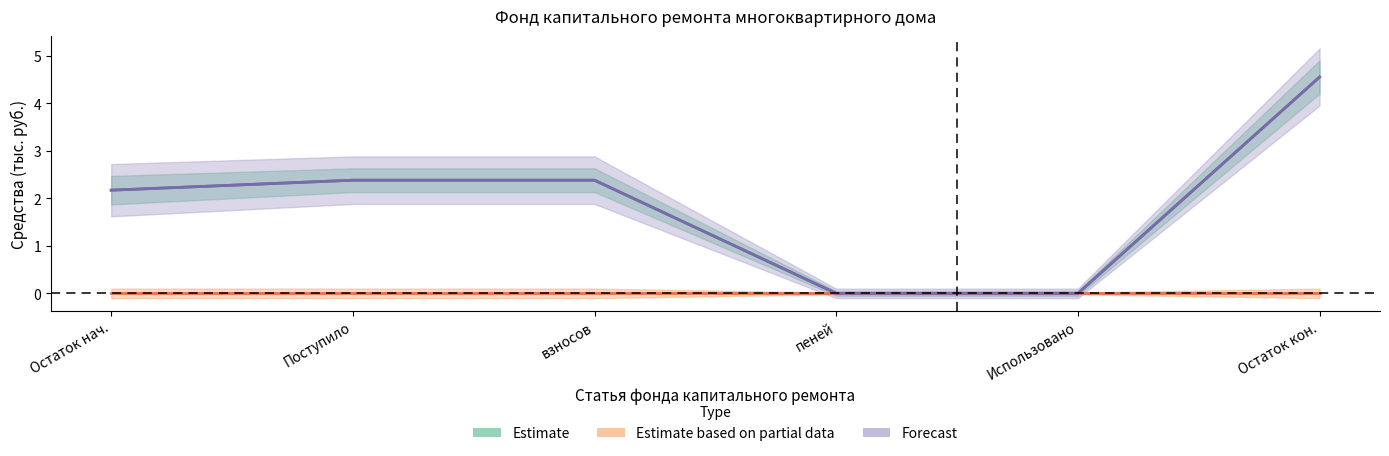

What is the label of the 3rd point from the left?

взносов